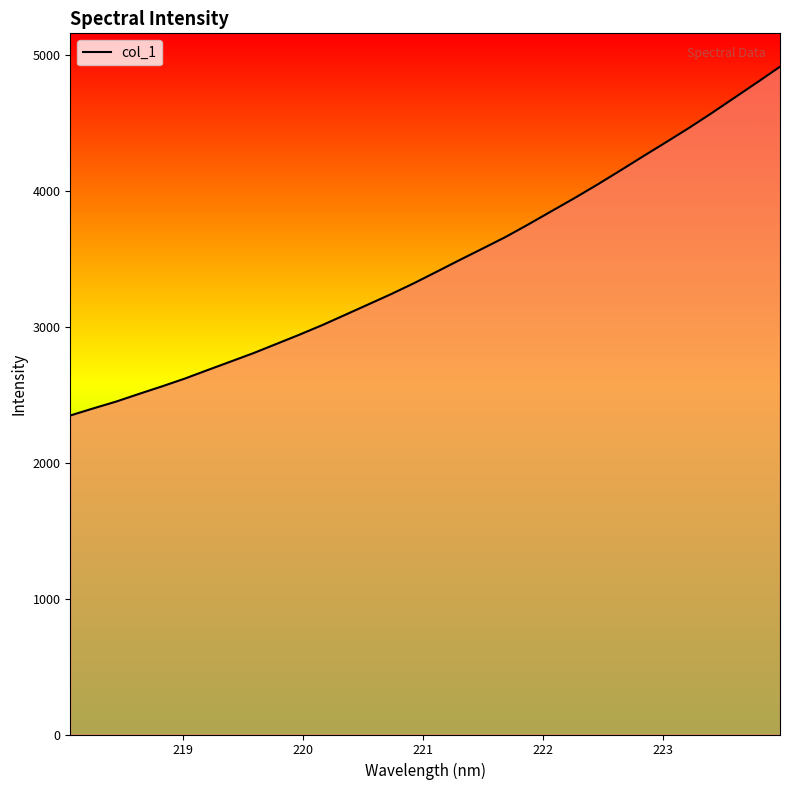

What is the greatest value displayed?

4912.6